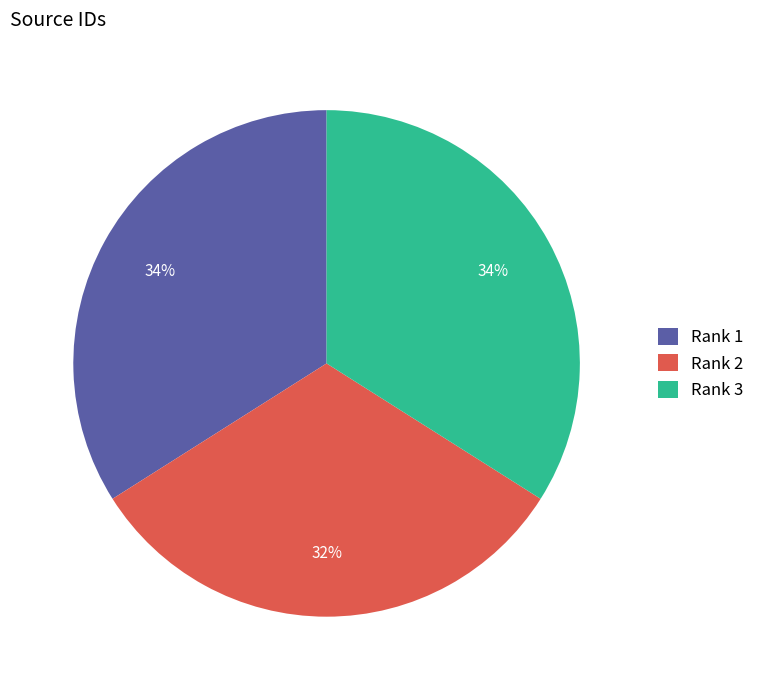

True or false: Rank 3 accounts for 34% of the total.

True